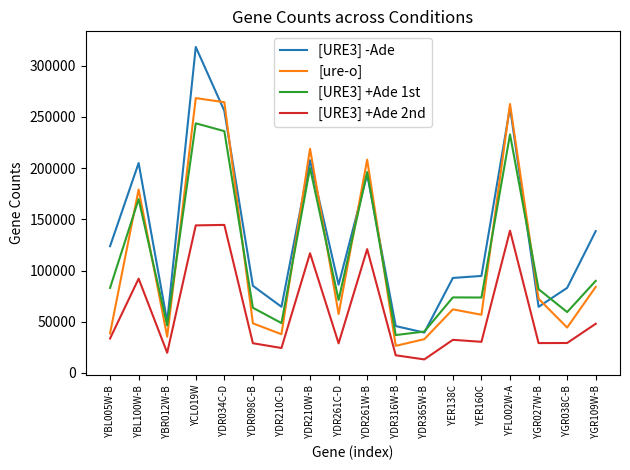

What is the sum of the [URE3] +Ade 1st values at  YDR261W-B and  YGR027W-B?

278066